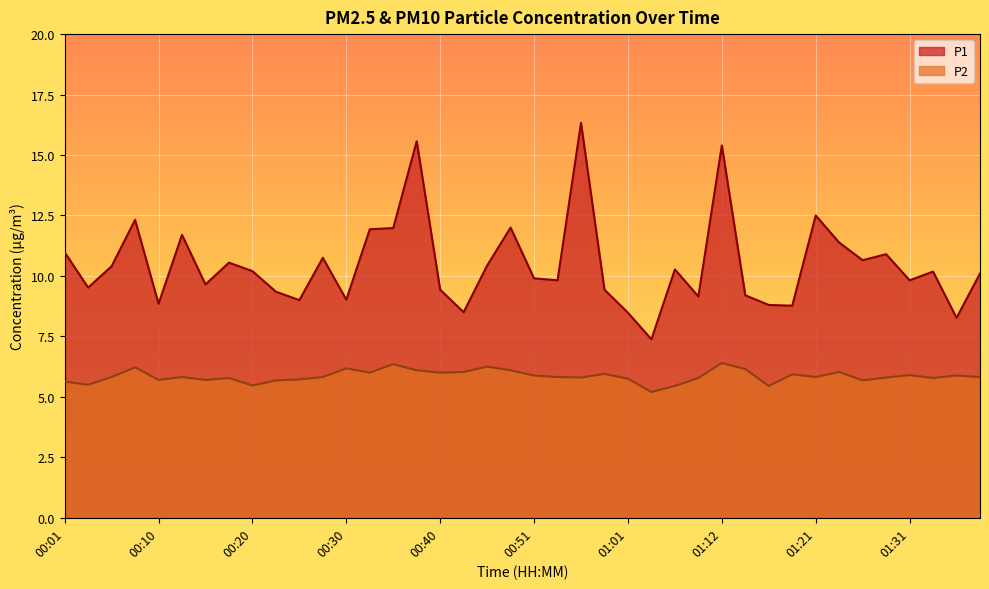

How many distinct data groups are displayed?

2